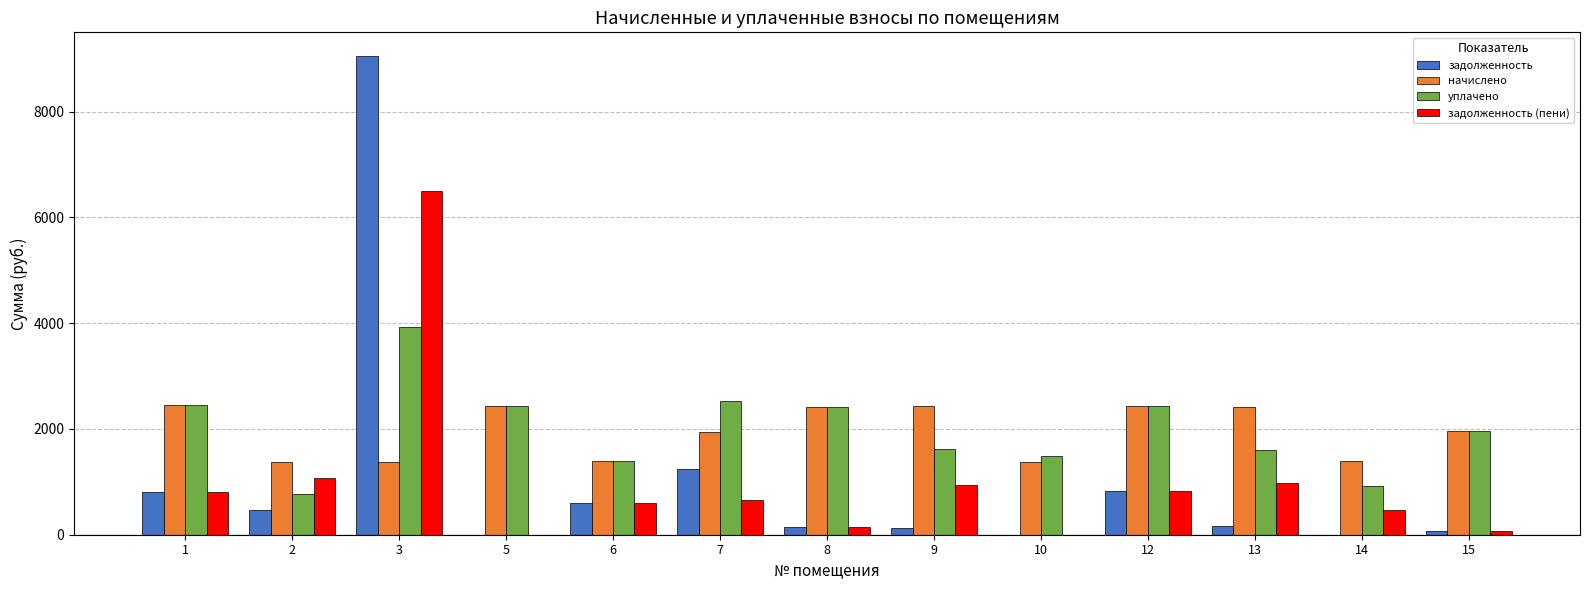

Does the chart contain stacked bars?

No